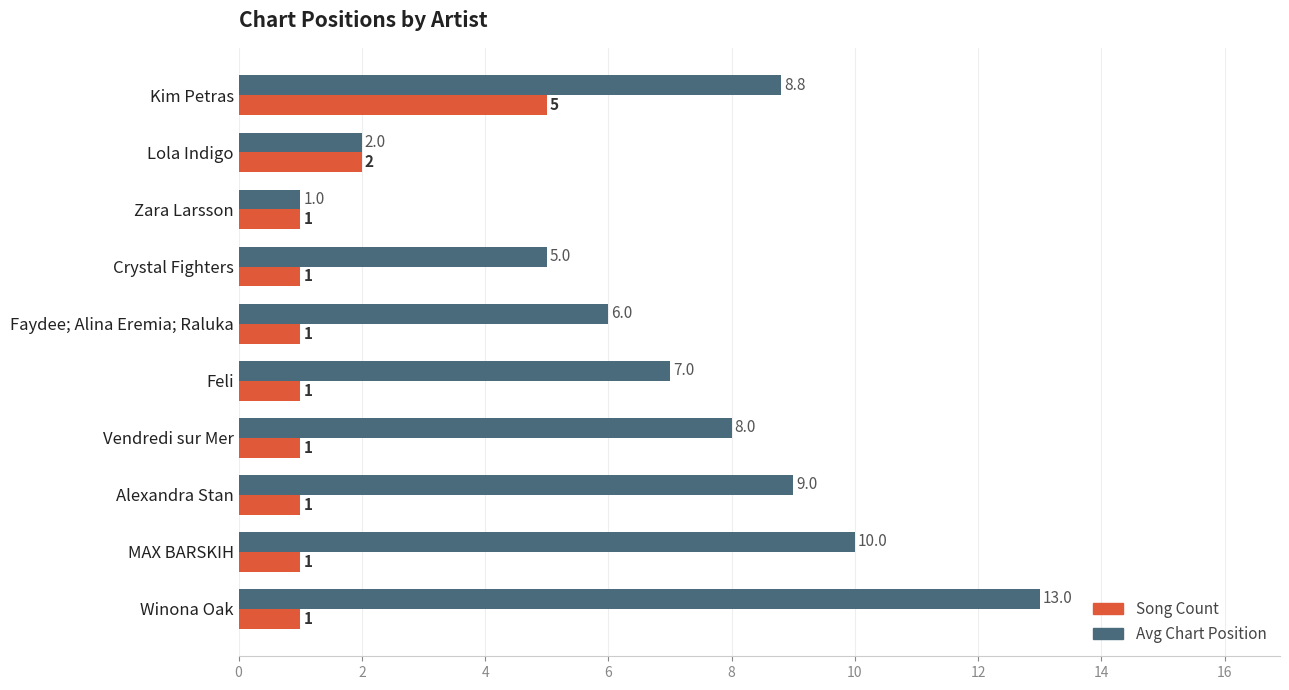

Which series has the largest total across all categories?

Avg Chart Position